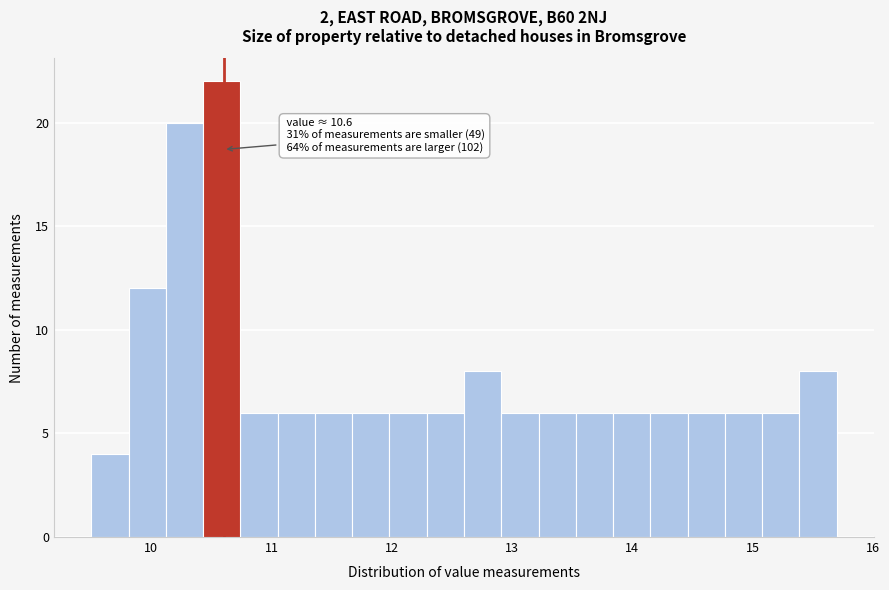

Around what value on the x-axis is the tallest bar? Give the approximate position of its centre, as read against the axis.

10.6